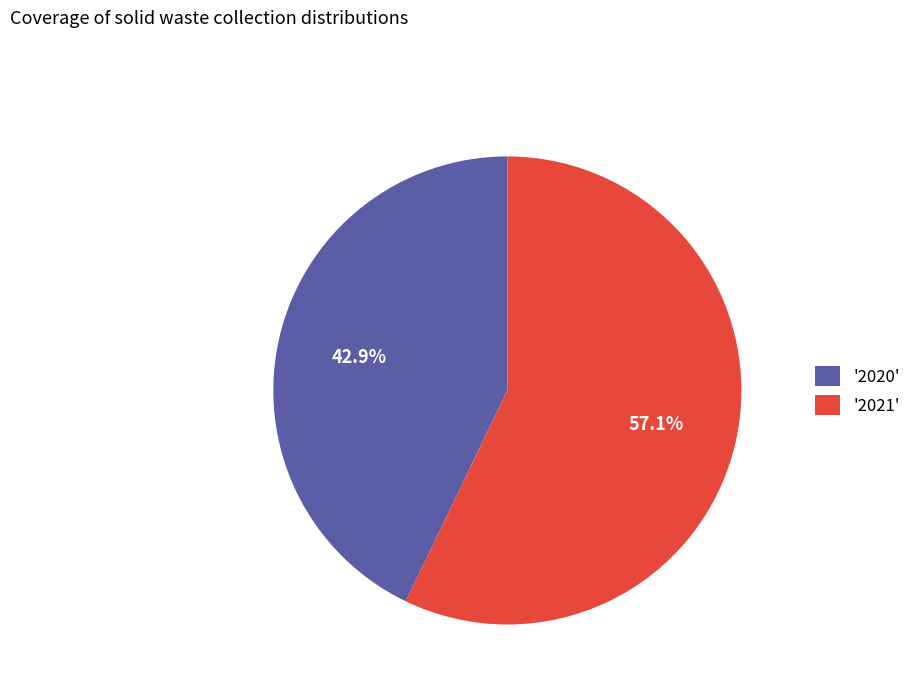

Do '2021' and '2020' together represent more than half of the pie?

Yes